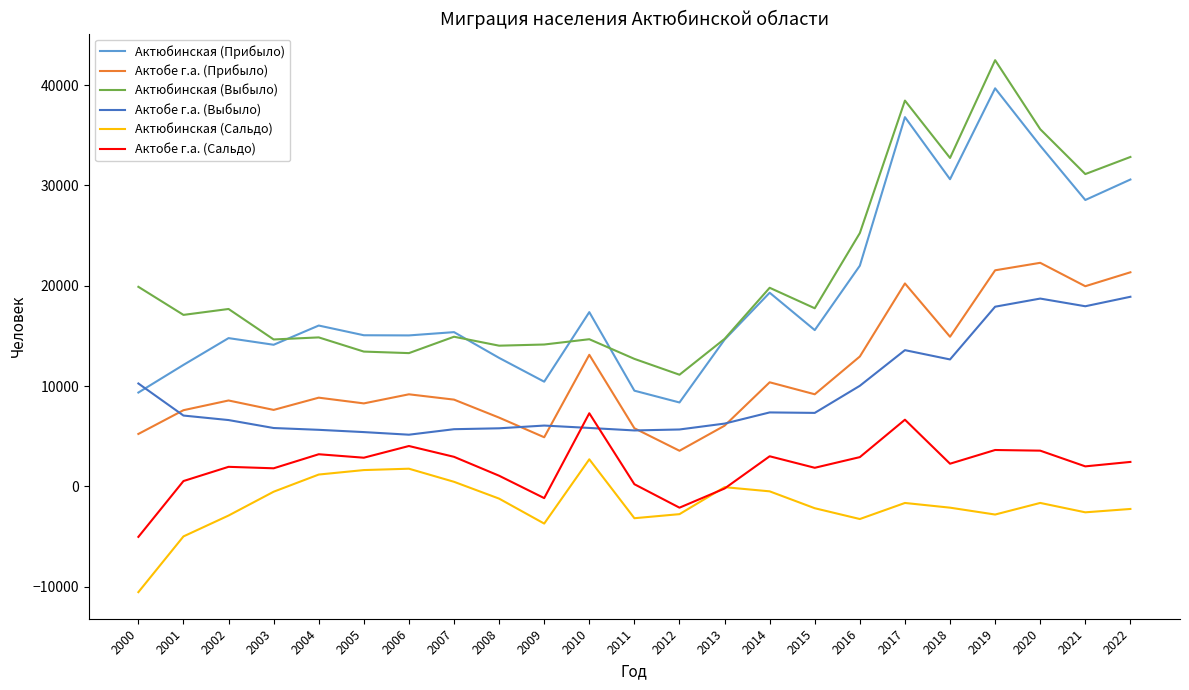

The Актюбинская (Выбыло) series shows 27817 at 2000. True or false?

False